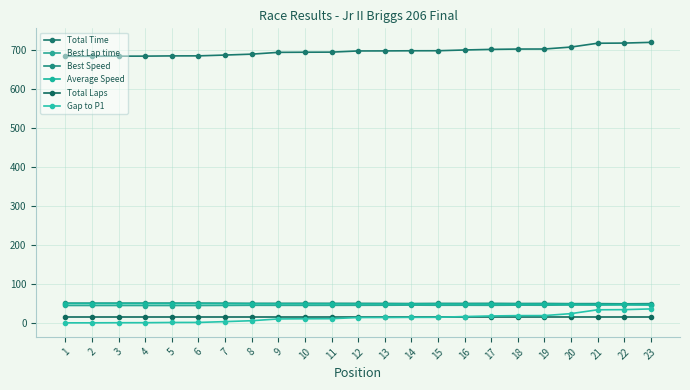

The value of Gap to P1 at 6 is 0.5. True or false?

False